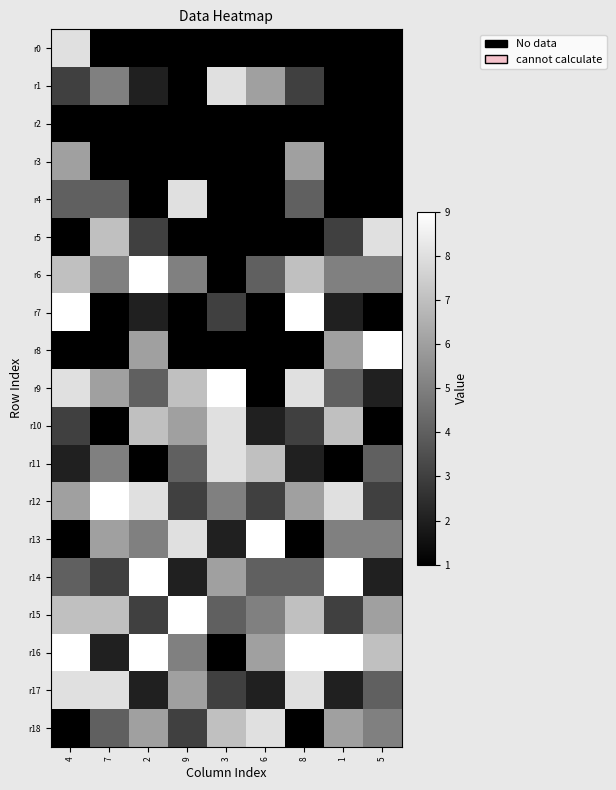

What is the sum of the r6 values at 7 and 8?

12.0